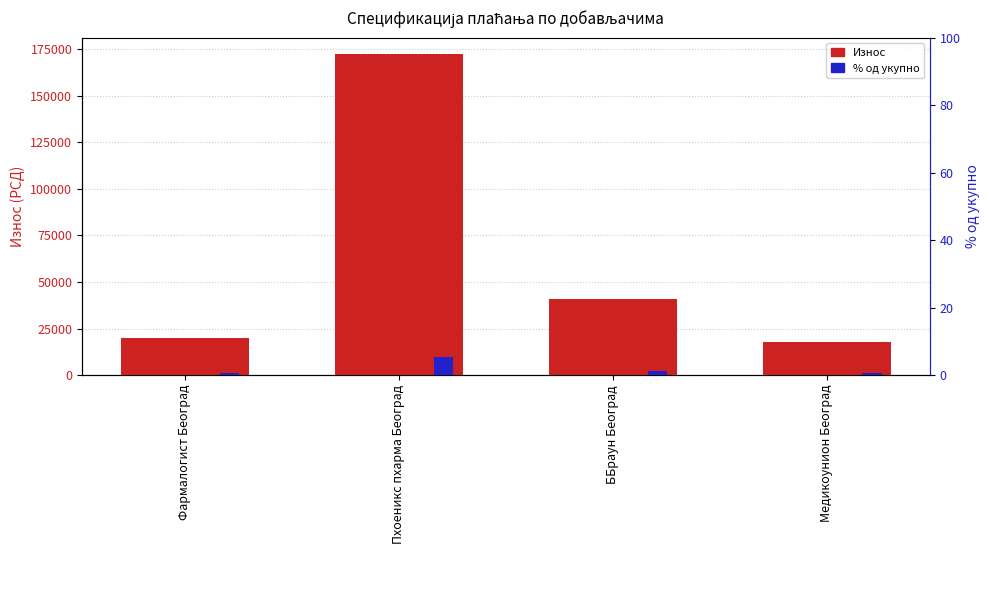

Does the chart contain stacked bars?

No